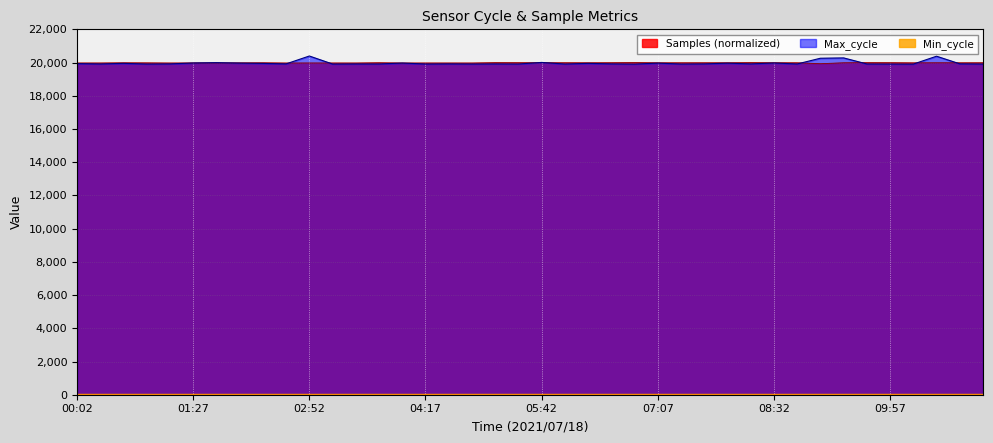

What is the difference between the maximum and minimum values in the Samples series?

69.1